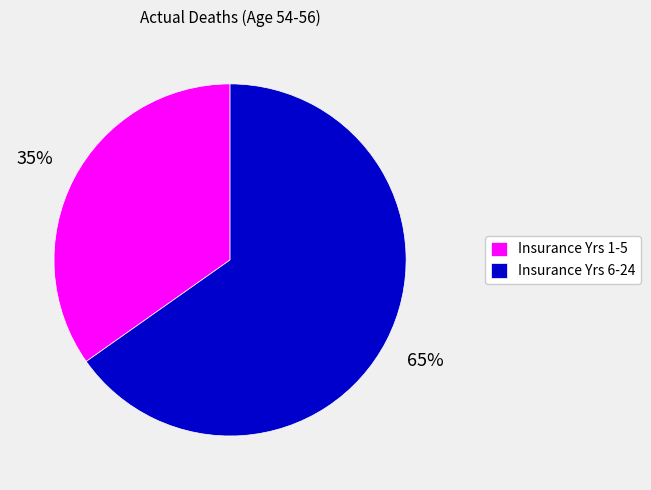

Does Insurance Yrs 1-5 account for over 50% of the chart?

No